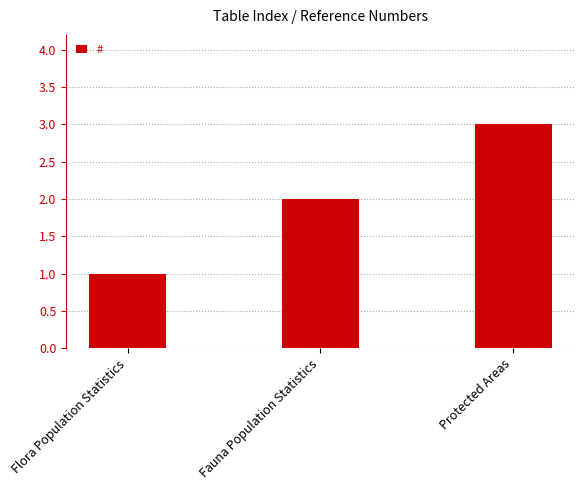

Reading left to right, transcribe all the data shown in this chart.

1	2	3